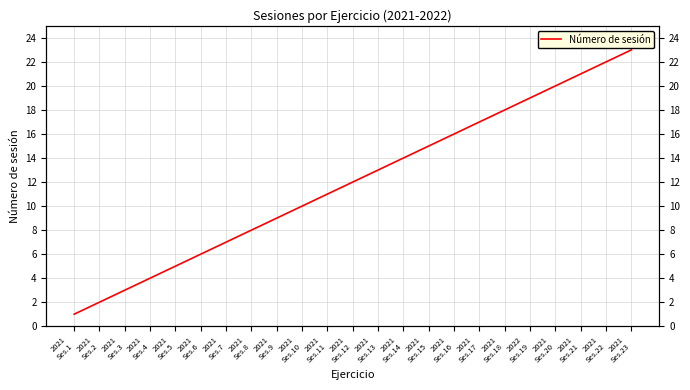

Reading right to left, list all the values displayed in this chart.

23	22	21	20	19	18	17	16	15	14	13	12	11	10	9	8	7	6	5	4	3	2	1